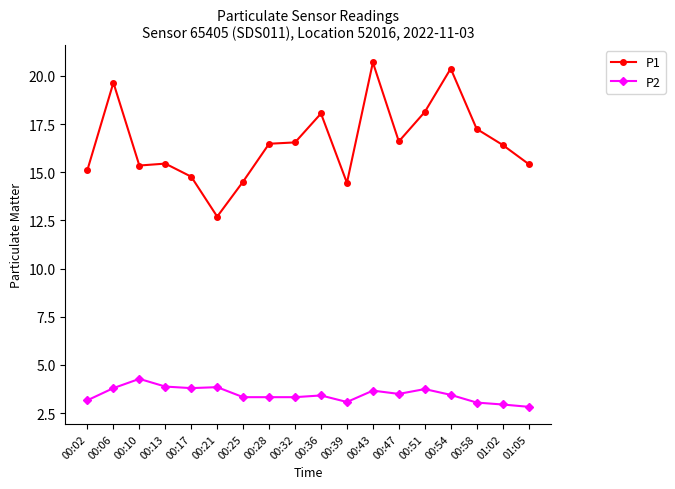

What is the difference between the highest and lowest values at 00:10?

11.1